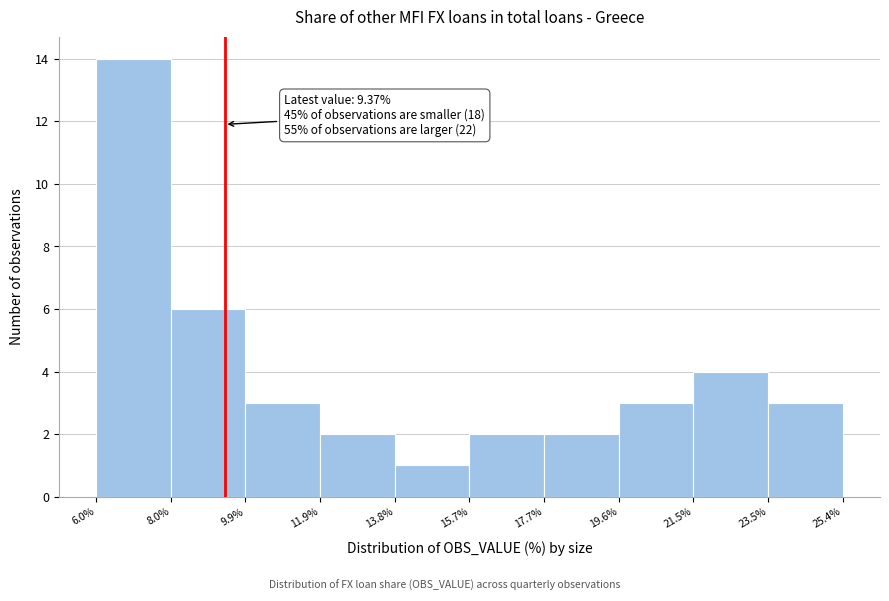

Over which range of the x-axis is the bar tallest?

6.0% to 8.0%